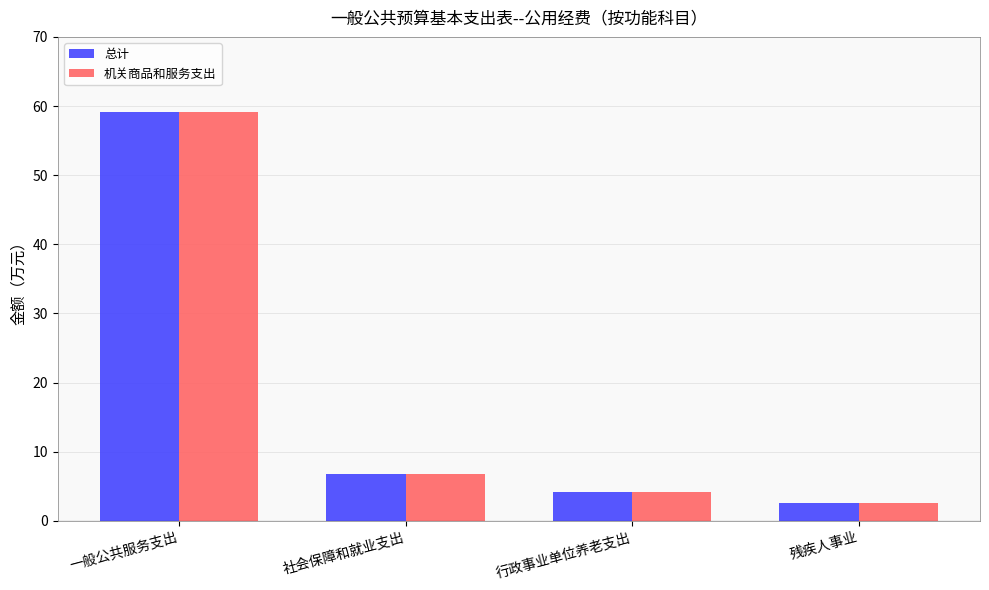

How many data points in 总计 are less than 6?

2